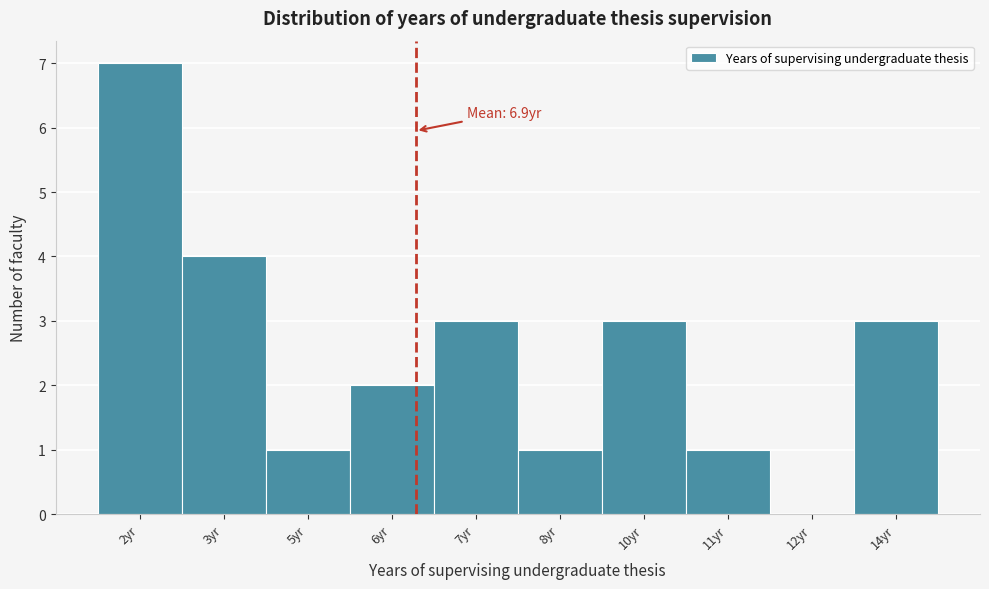

Reading left to right, extract all data points from this chart.

2yr=7	3yr=4	5yr=1	6yr=2	7yr=3	8yr=1	10yr=3	11yr=1	12yr=0	14yr=3